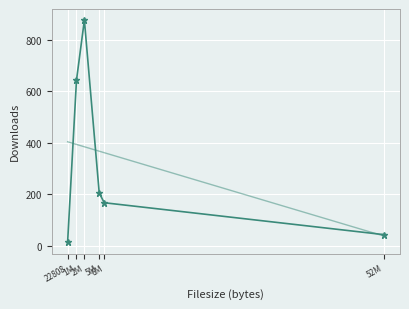

What is the minimum value shown in the chart?

13